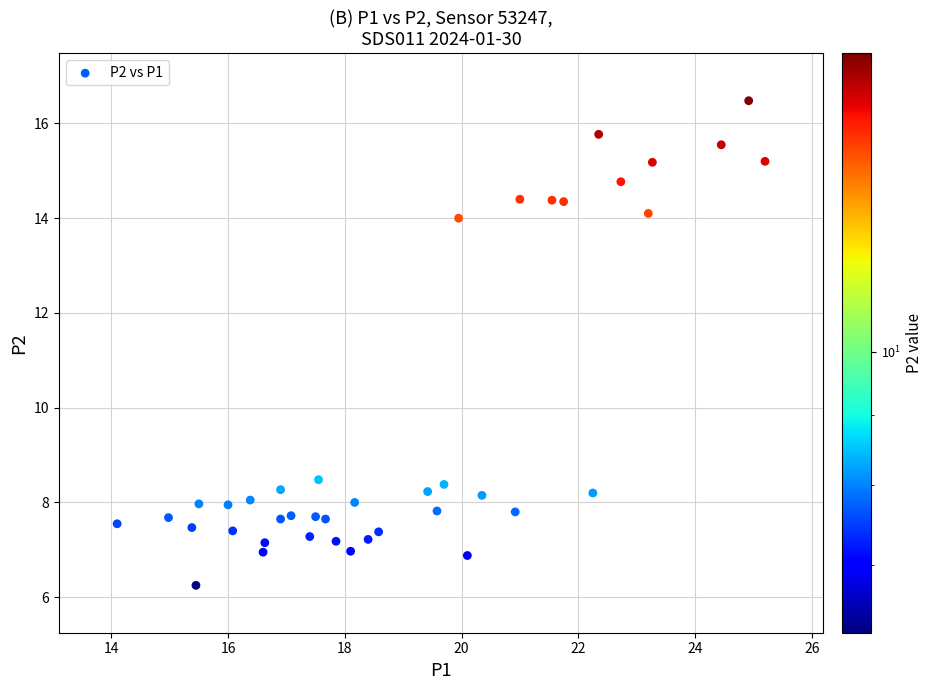

What is the range of Y values (max minus min)?

10.2